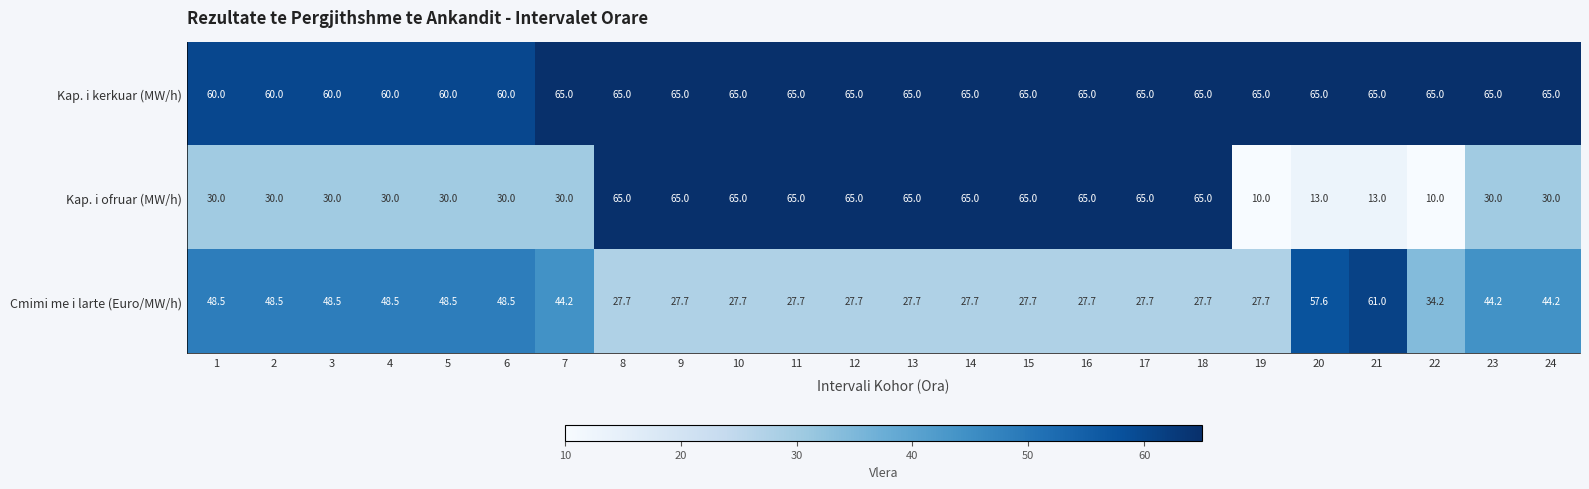

Read the Kap. i kerkuar (MW/h) value at 22.

65.0